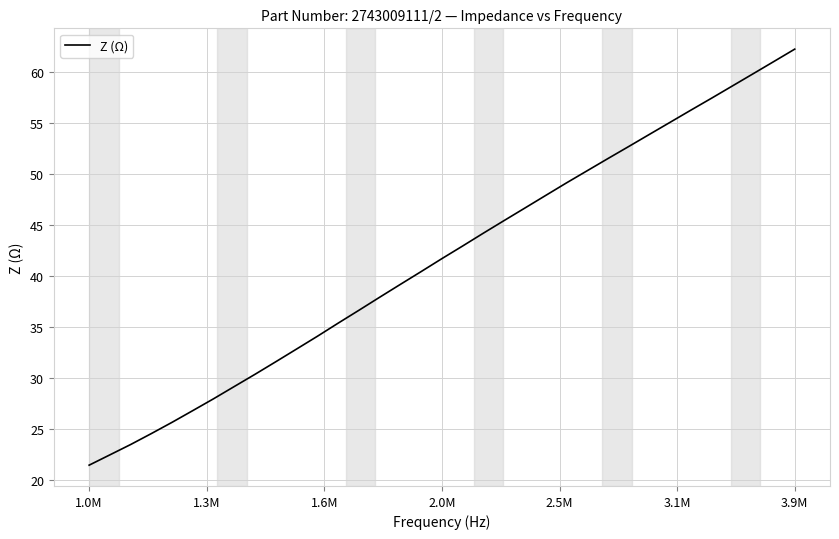

What is the difference between the maximum and minimum values?

40.8